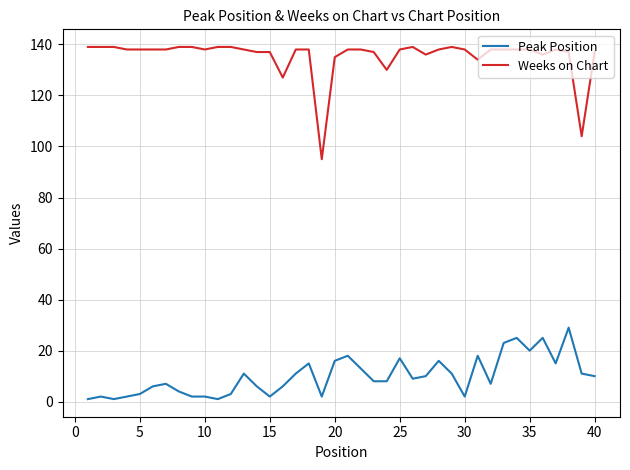

List the series in order of their overall mean, lowest first.

Peak Position, Weeks on Chart